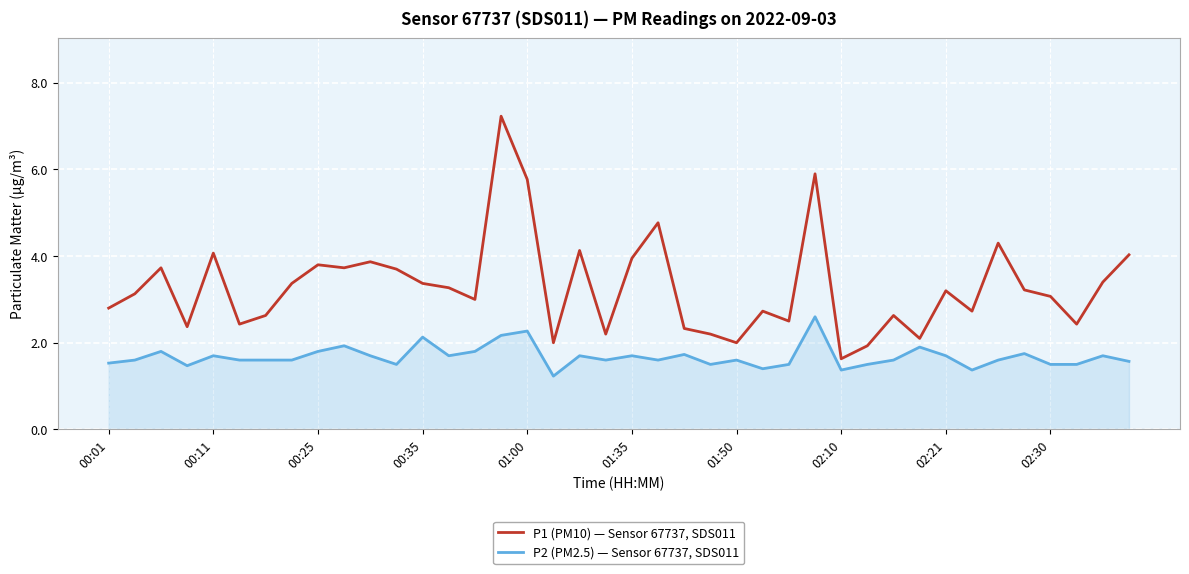

True or false: P1 (PM10) — Sensor 67737, SDS011 and P2 (PM2.5) — Sensor 67737, SDS011 cross at least once.

False